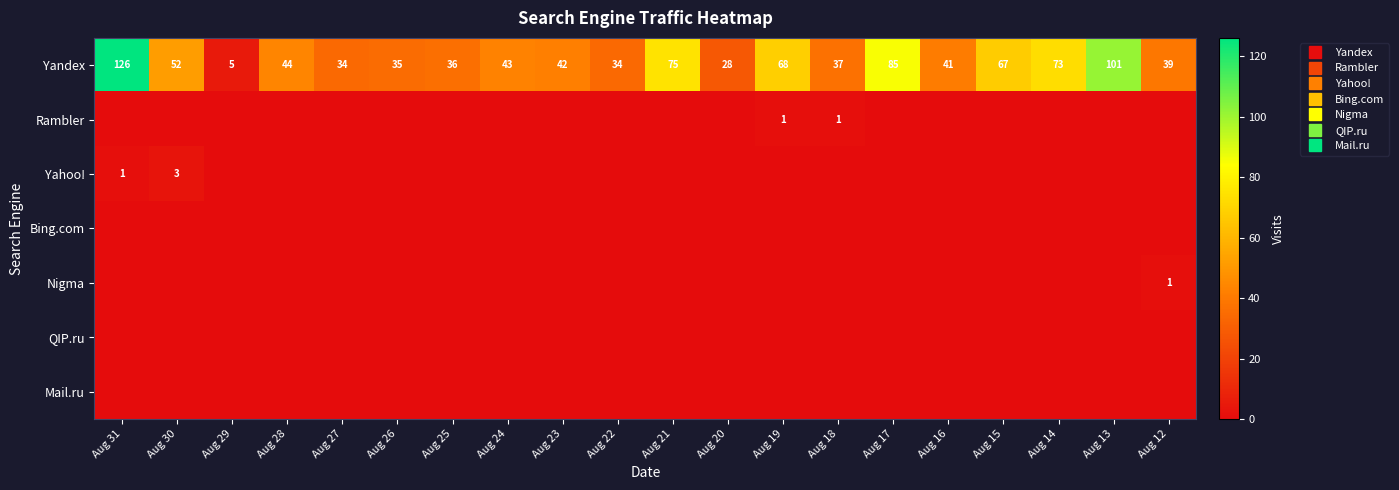

At which label is QIP.ru closest to 0?

Aug 31